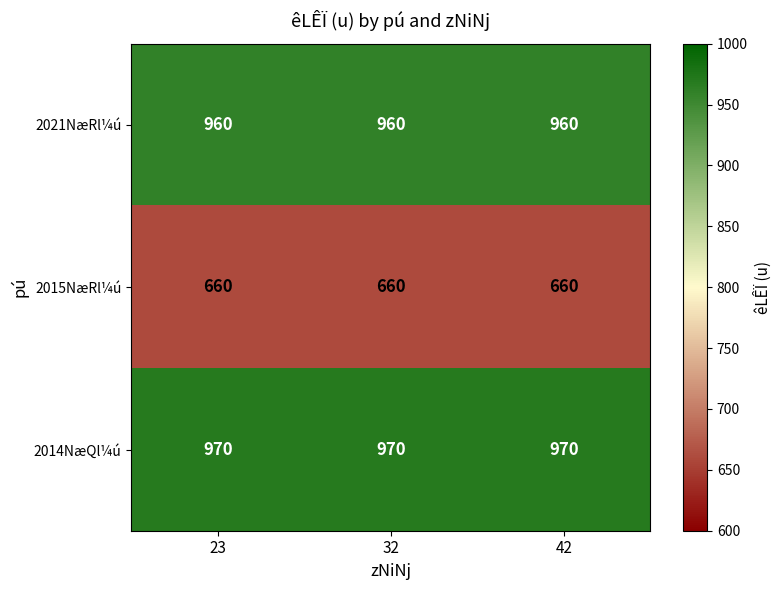

The 2015NæRl¼ú series shows 660 at 32. True or false?

True